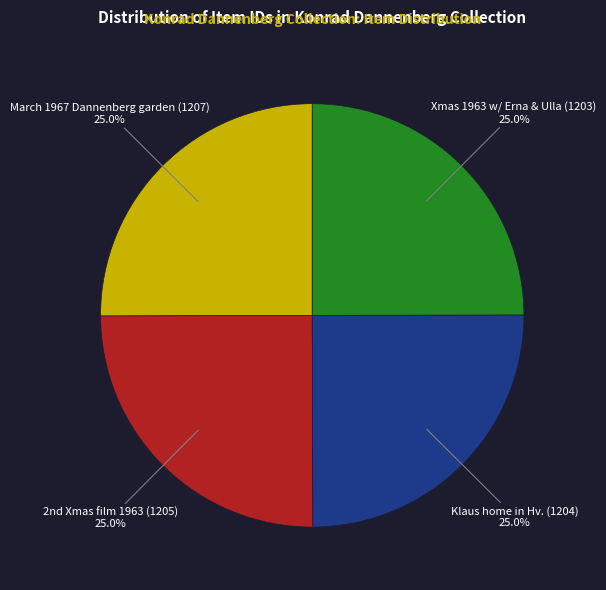

Is there any slice that represents more than half of the pie?

No